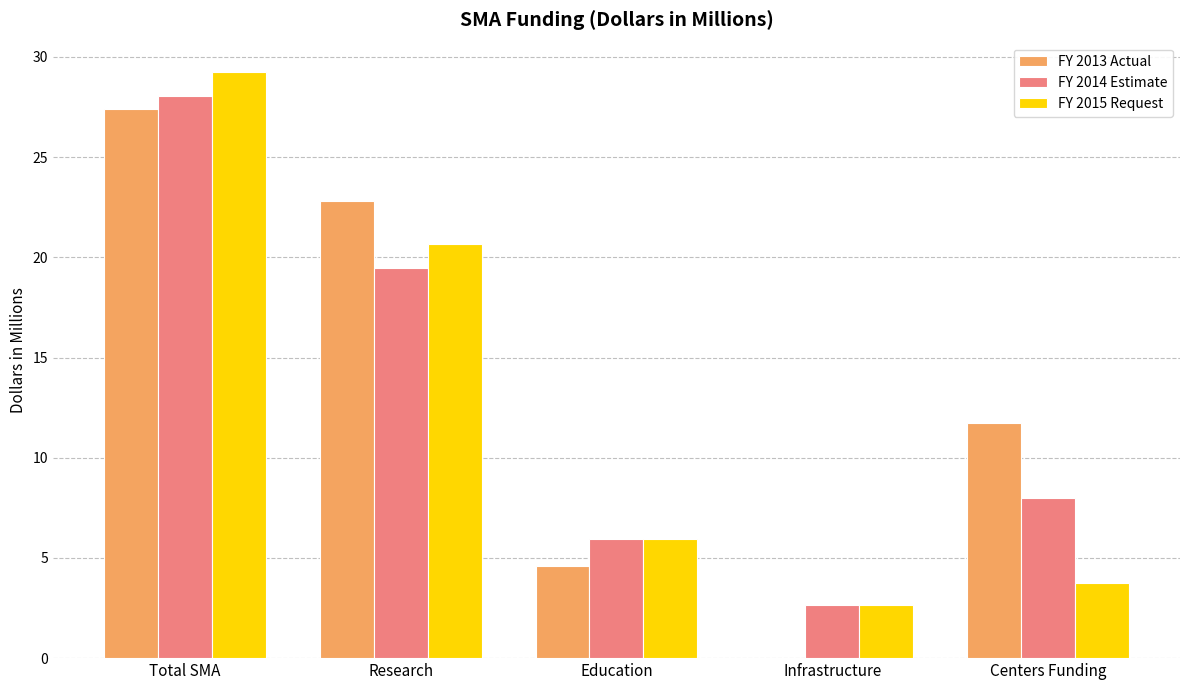

Are the bars grouped side by side (vs. stacked)?

Yes